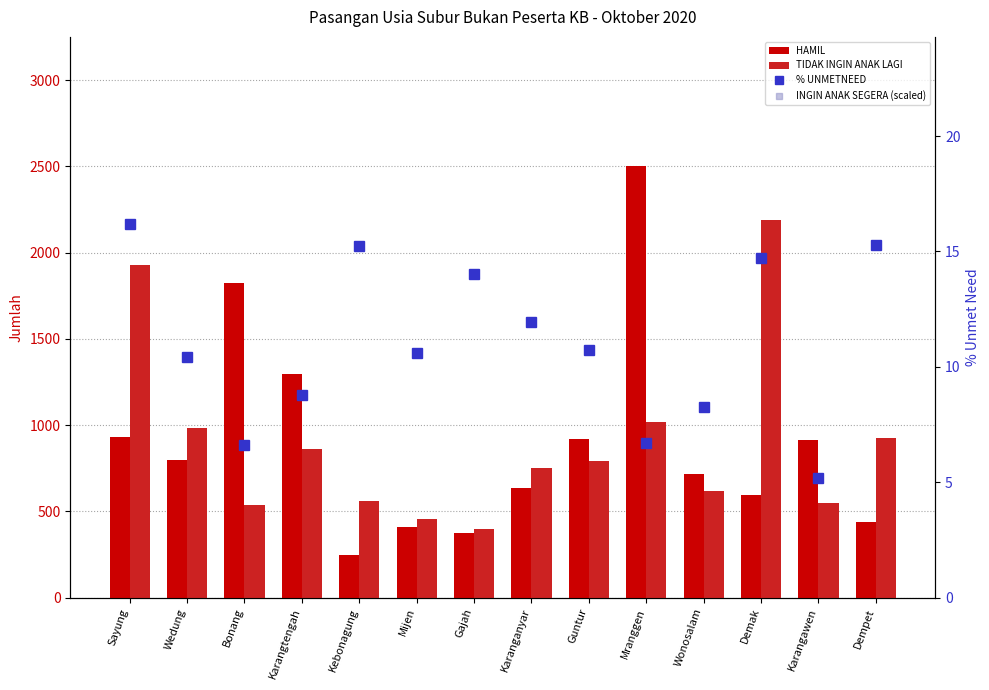

At how many categories does at least one series exceed 994?

5